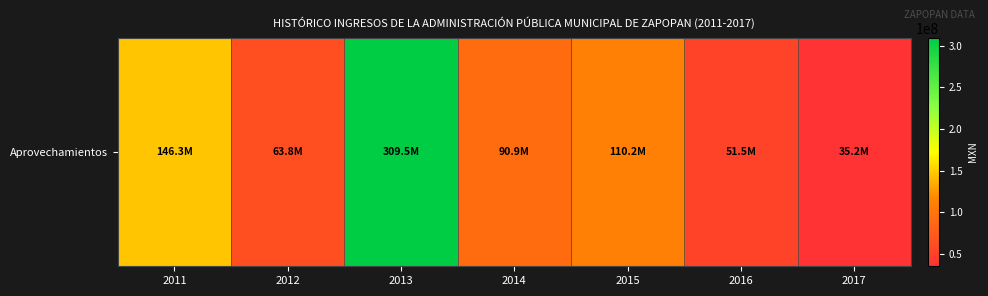

True or false: the data shows 13242657.5 at 2017.

False